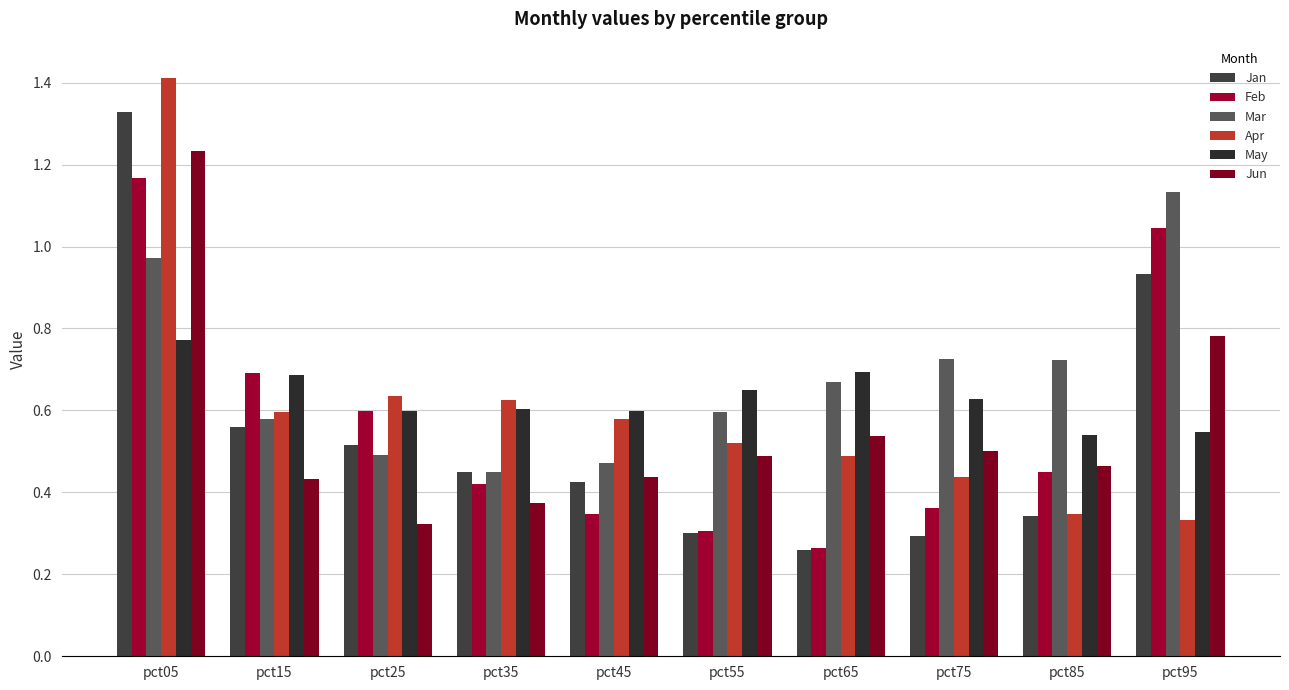

At which category is the sum across all series the highest?

pct05